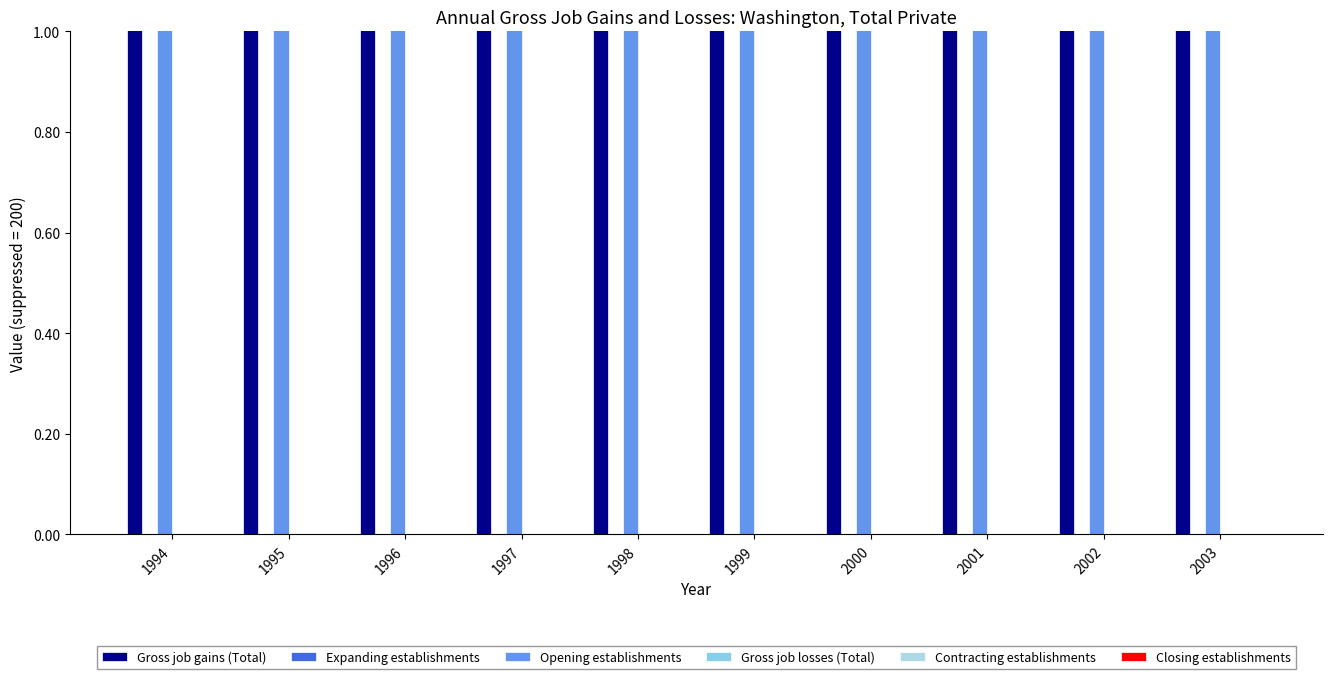

At which label does Gross job losses (Total) reach its minimum?

1994